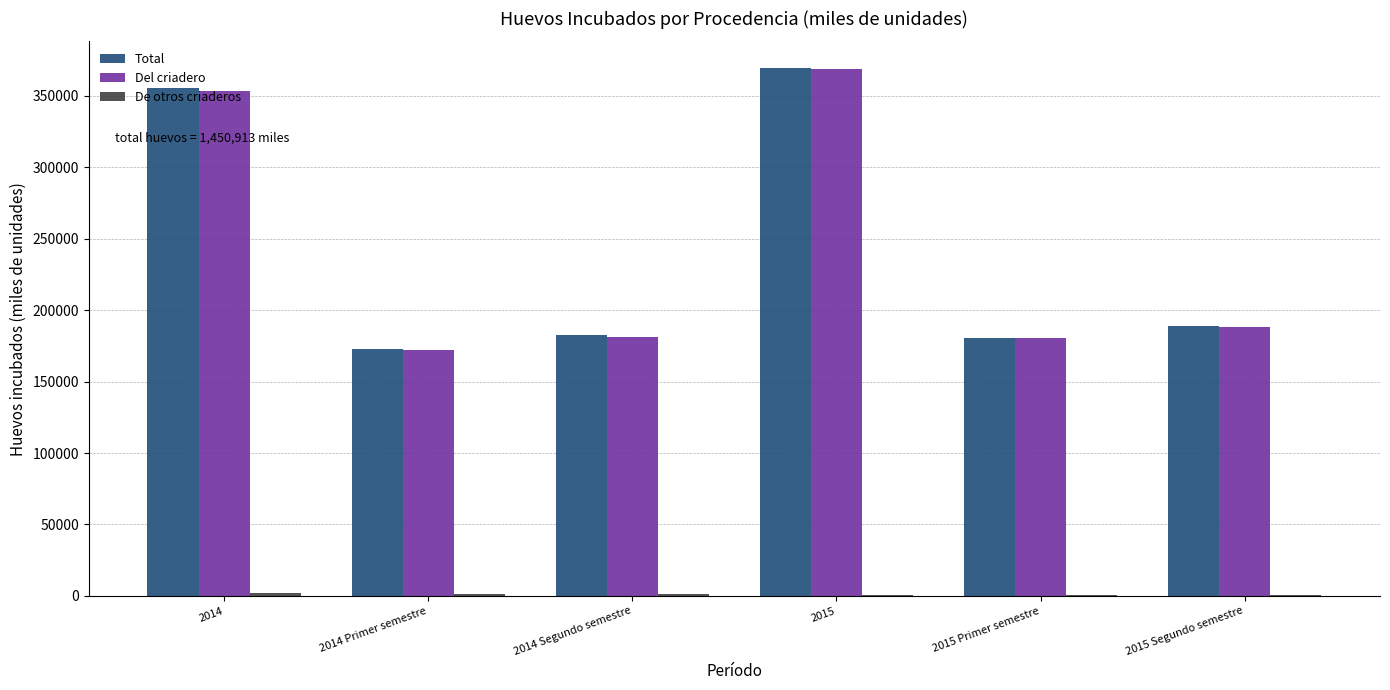

Which series changed the most between 2014 Segundo semestre and 2015?

Del criadero